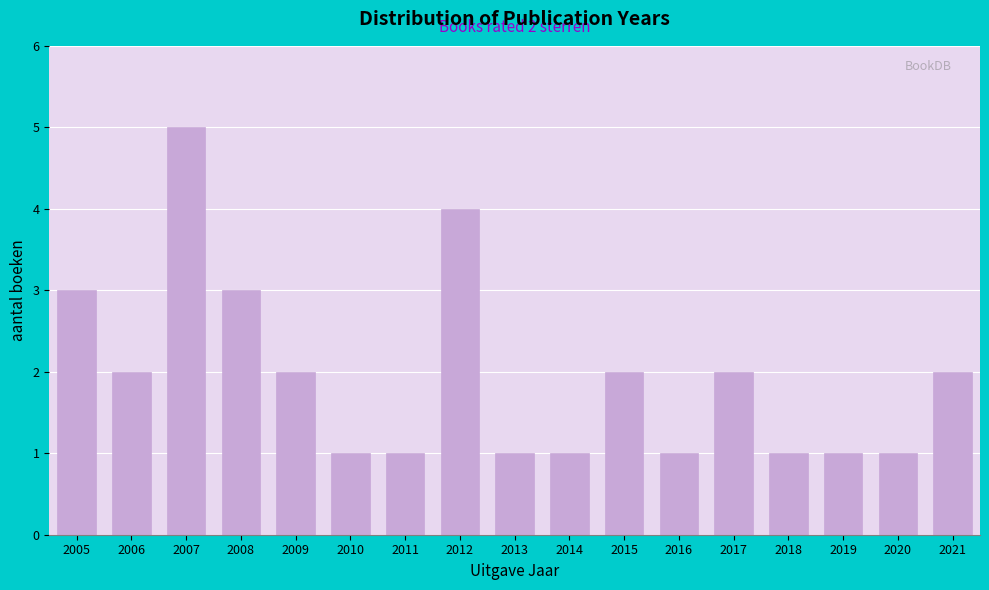

Reading left to right, extract all data points from this chart.

2005=3	2006=2	2007=5	2008=3	2009=2	2010=1	2011=1	2012=4	2013=1	2014=1	2015=2	2016=1	2017=2	2018=1	2019=1	2020=1	2021=2